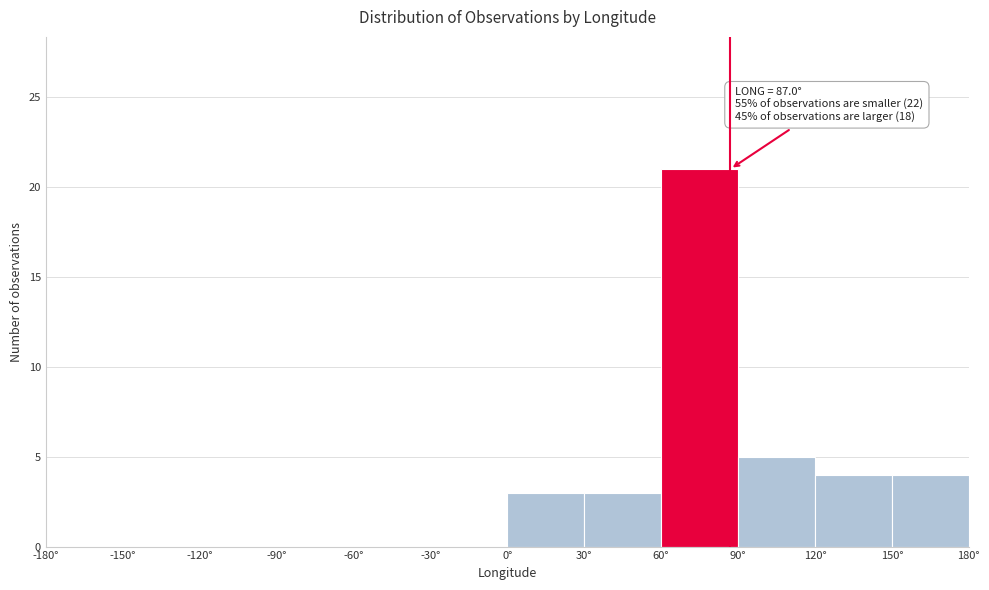

Which range on the x-axis has the tallest bar?

60 to 90